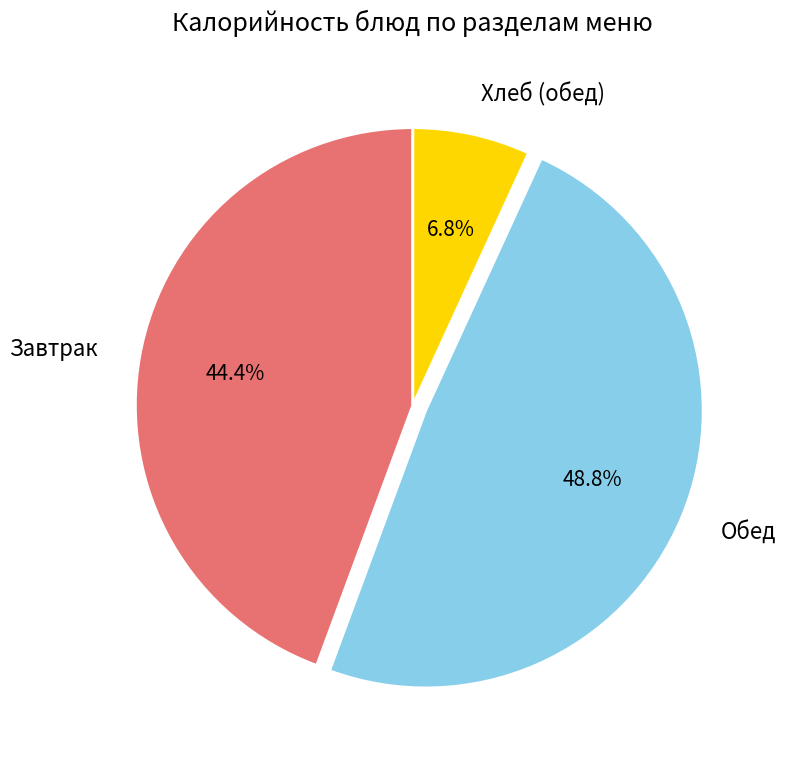

How many slices are in this pie chart?

3